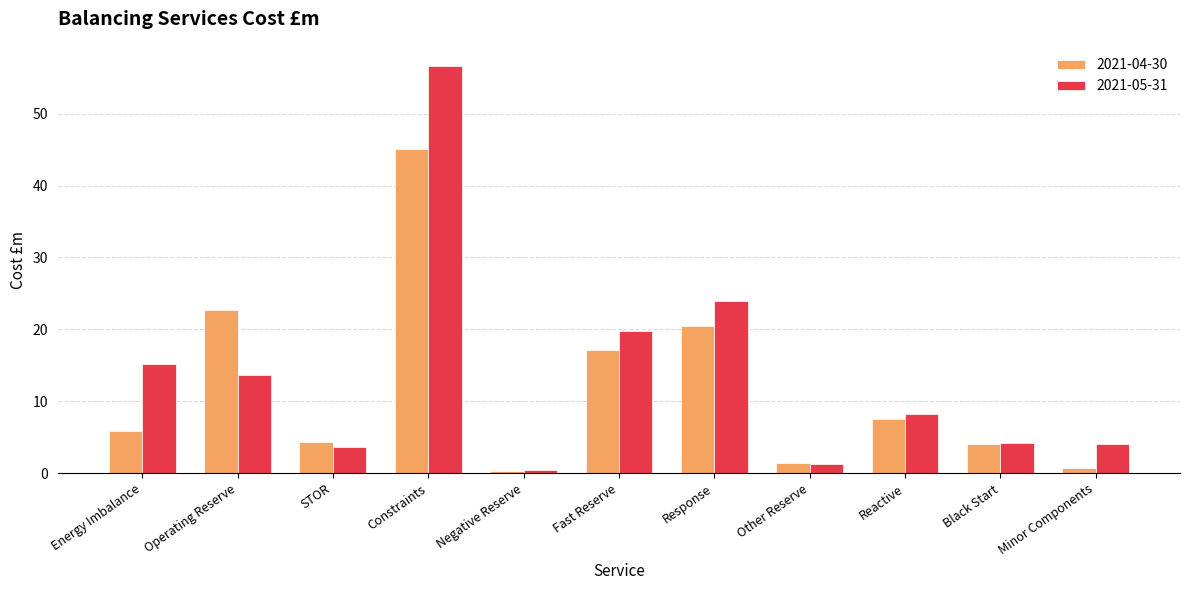

What is the difference between the highest and lowest values at Operating Reserve?

9.1